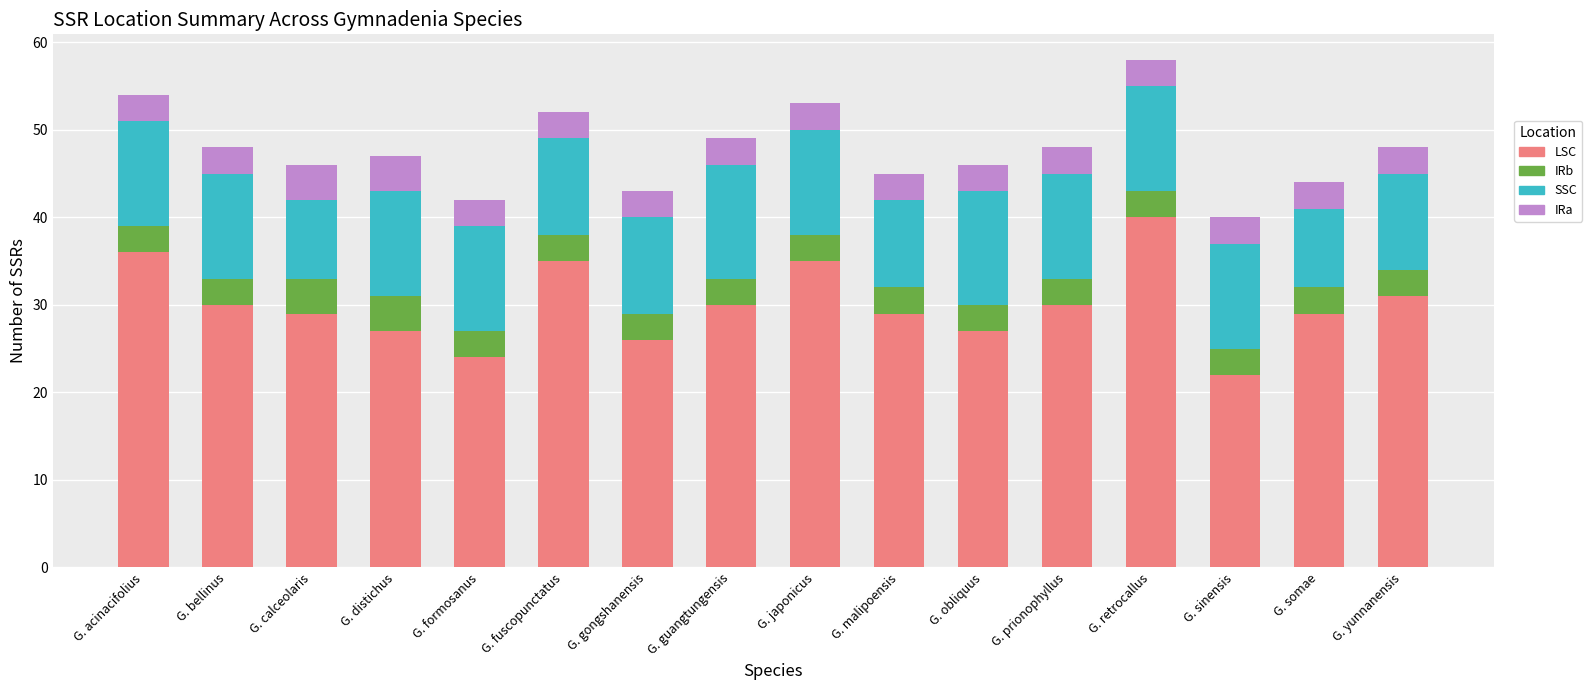

What value does the LSC series have at G. bellinus?

30